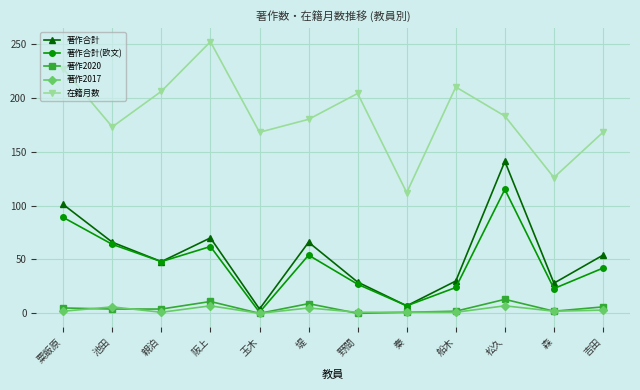

True or false: 在籍月数 and 著作合計 intersect in this chart.

False